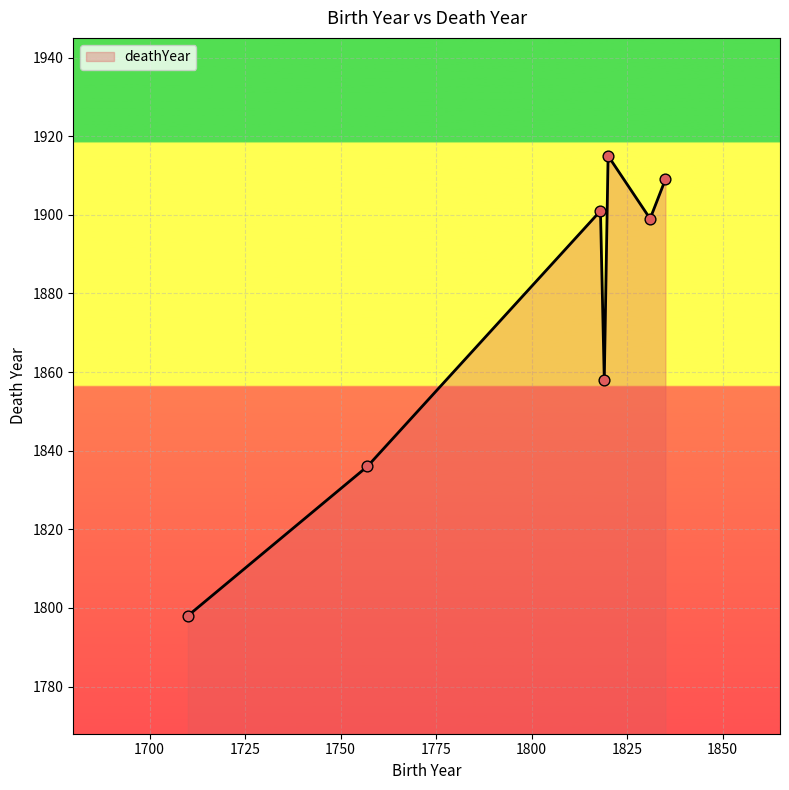

What is the average value?

1874